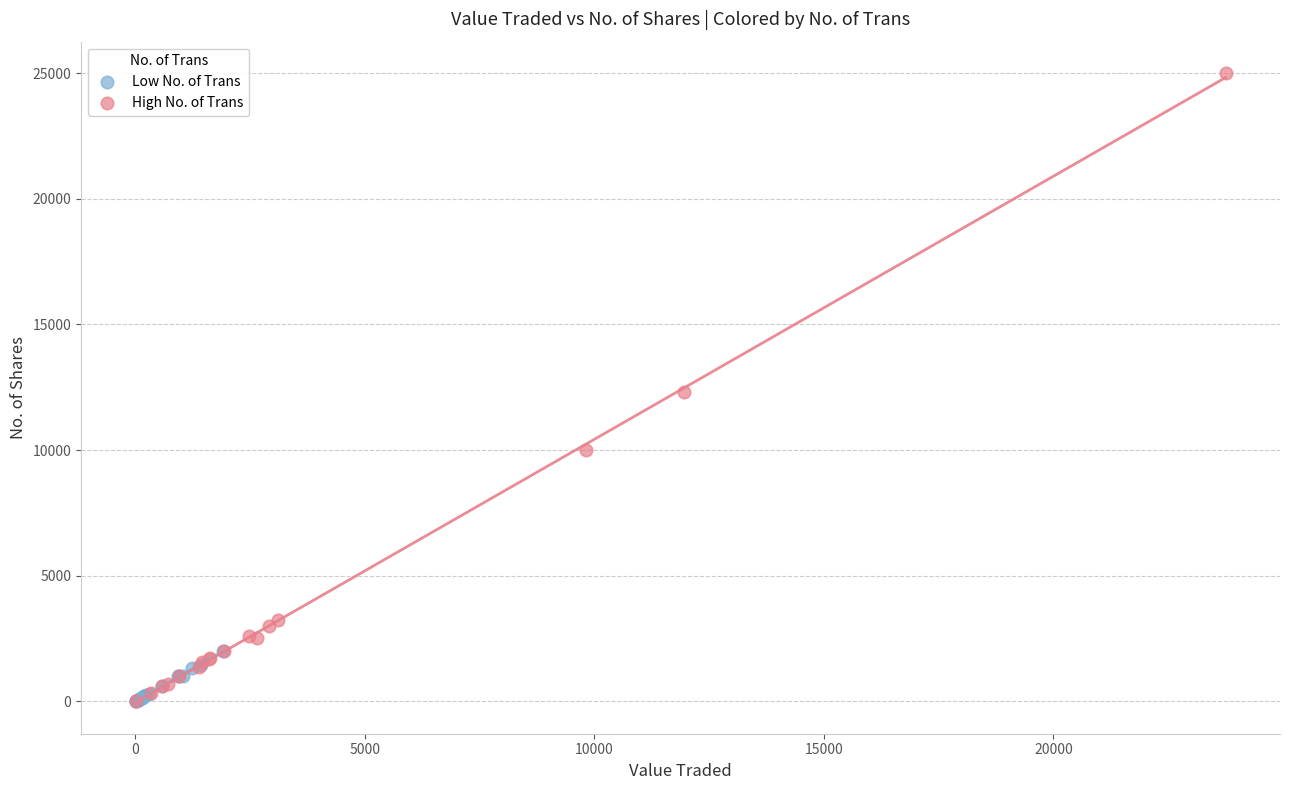

Which series has the widest spread of Y values?

High No. of Trans